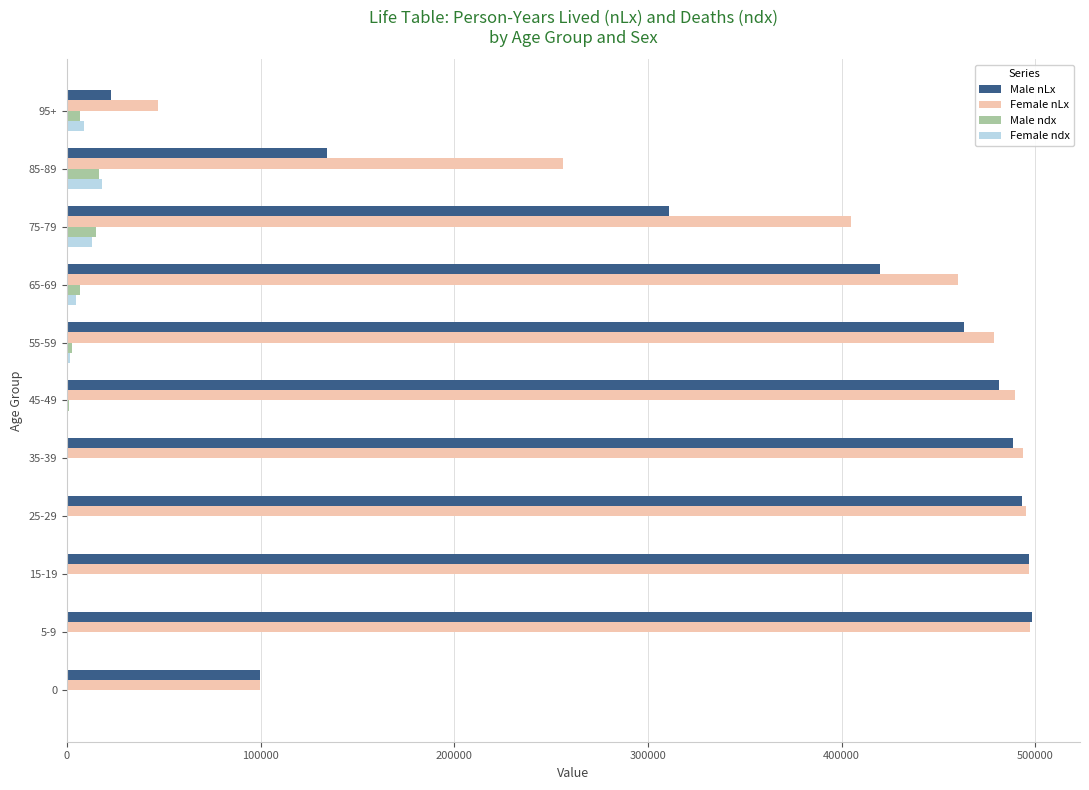

What is the sum of all Male nLx values?

3908289